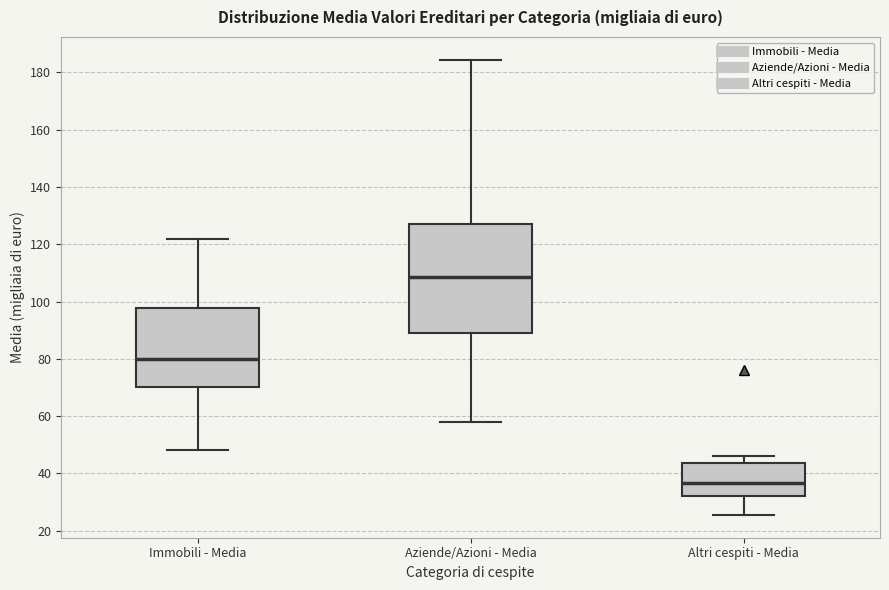

Where does the lower whisker of the box for Altri cespiti - Media end on the y-axis? The values are not printed on the chart, so give them approximately, as read against the axis.

26